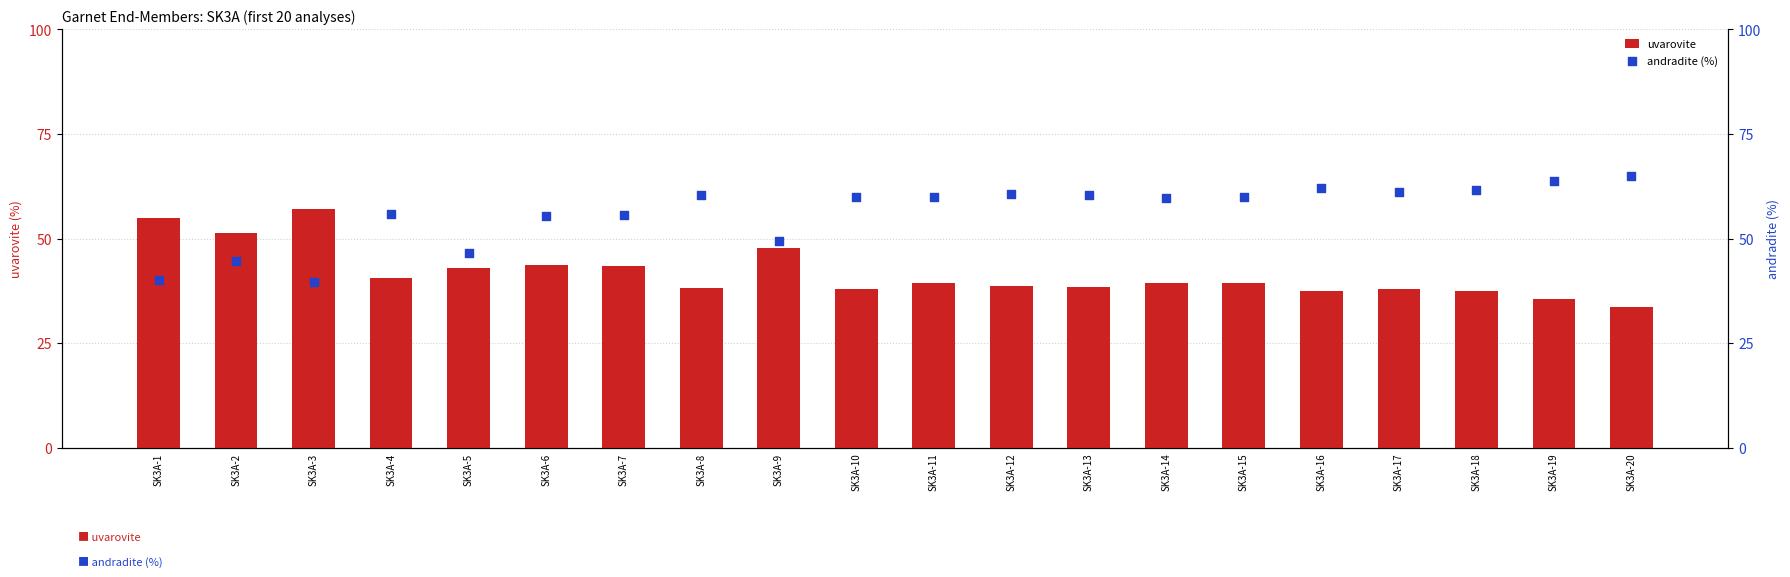

Which series reaches the minimum Y coordinate?

uvarovite